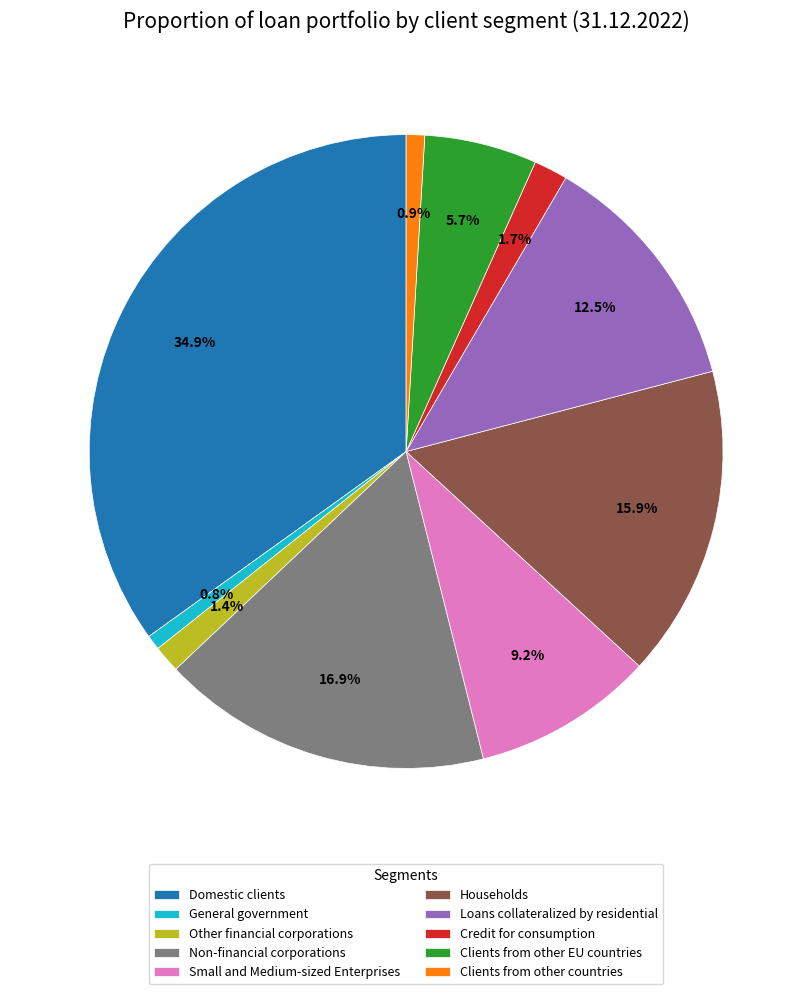

What percentage is the Clients from other EU countries slice, to the nearest percent?

6%